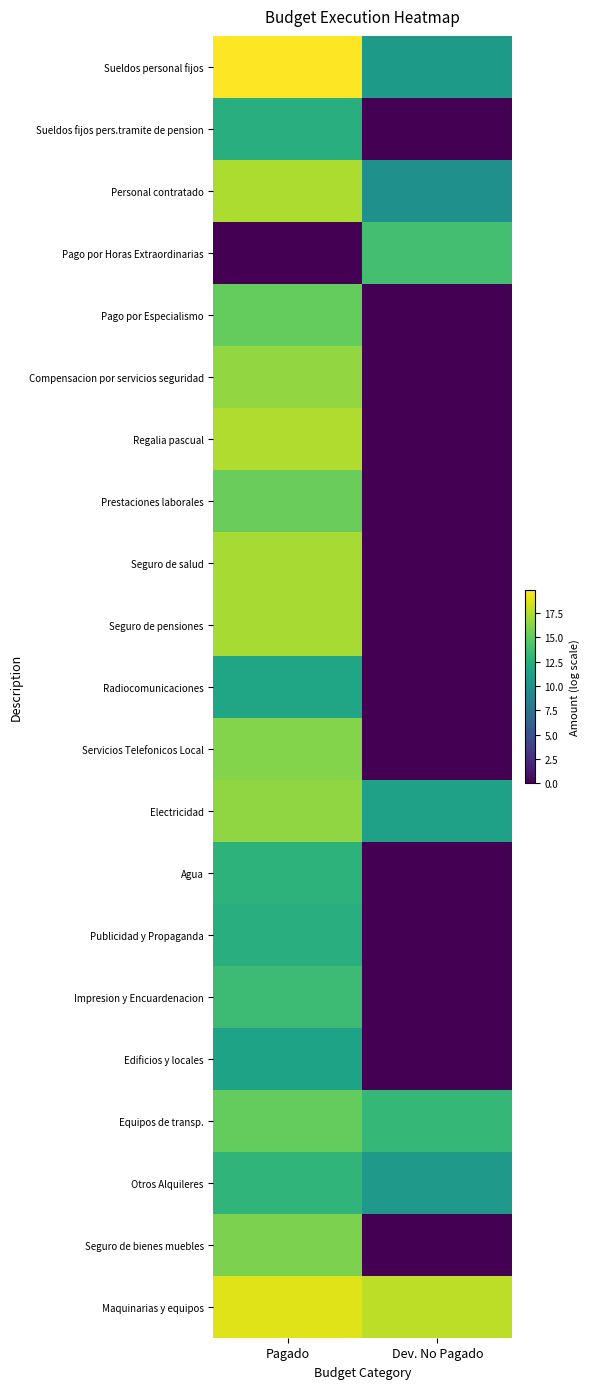

Which has a higher value, Pagado or Dev. No Pagado?

Pagado